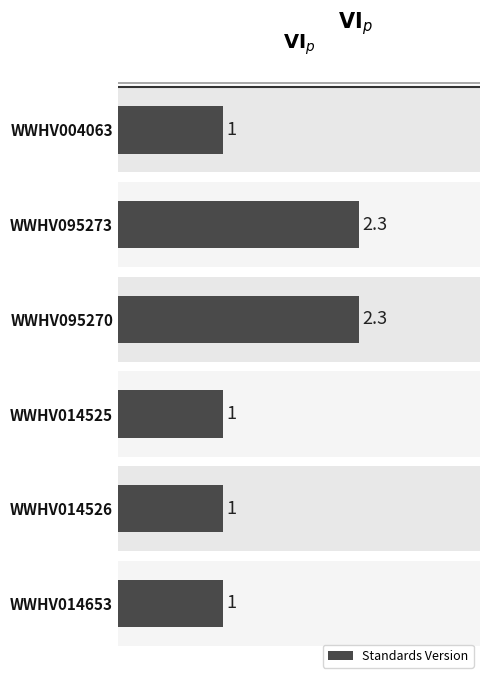

Does the chart contain stacked bars?

No